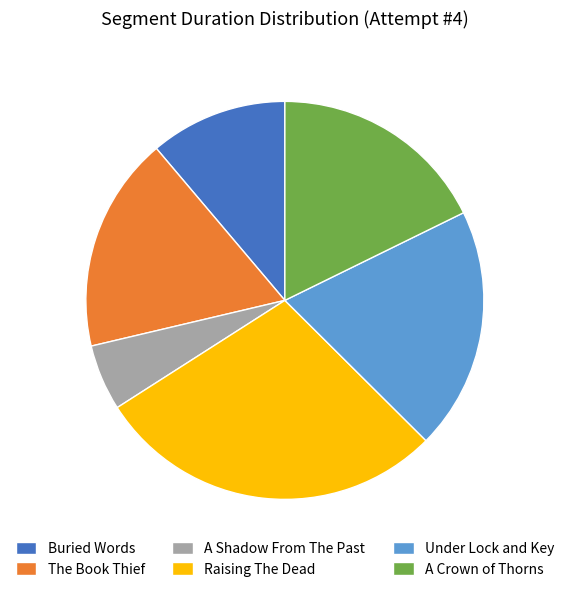

What is the ratio of the value at Raising The Dead to the value at A Crown of Thorns?

1.6